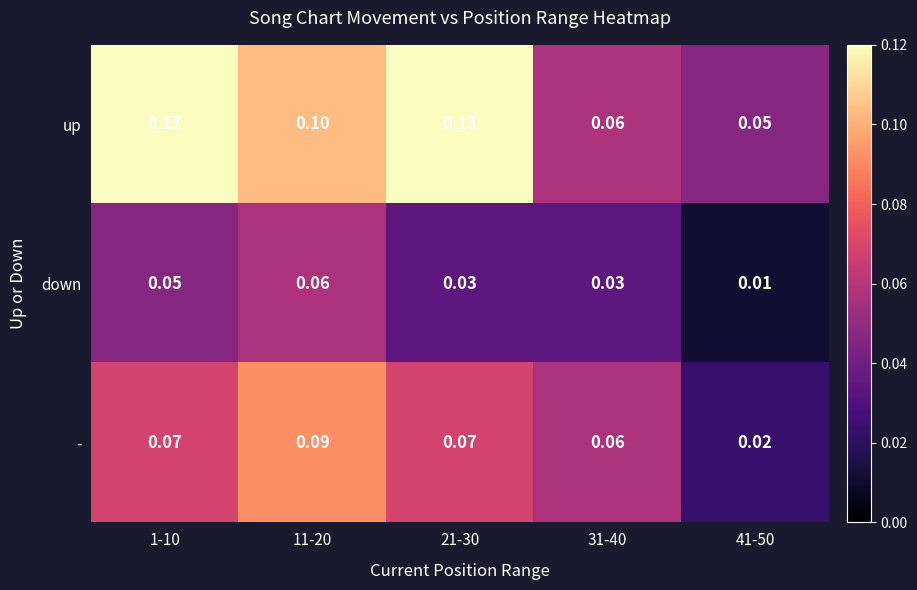

At how many categories does at least one series exceed 0?

5